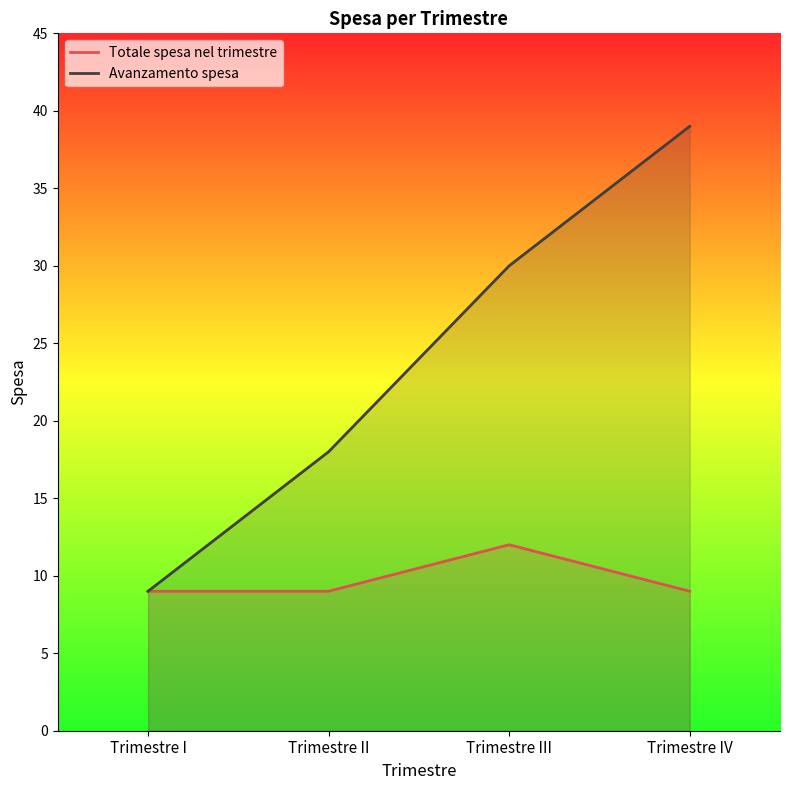

What is the label of the 2nd point from the right?

Trimestre III